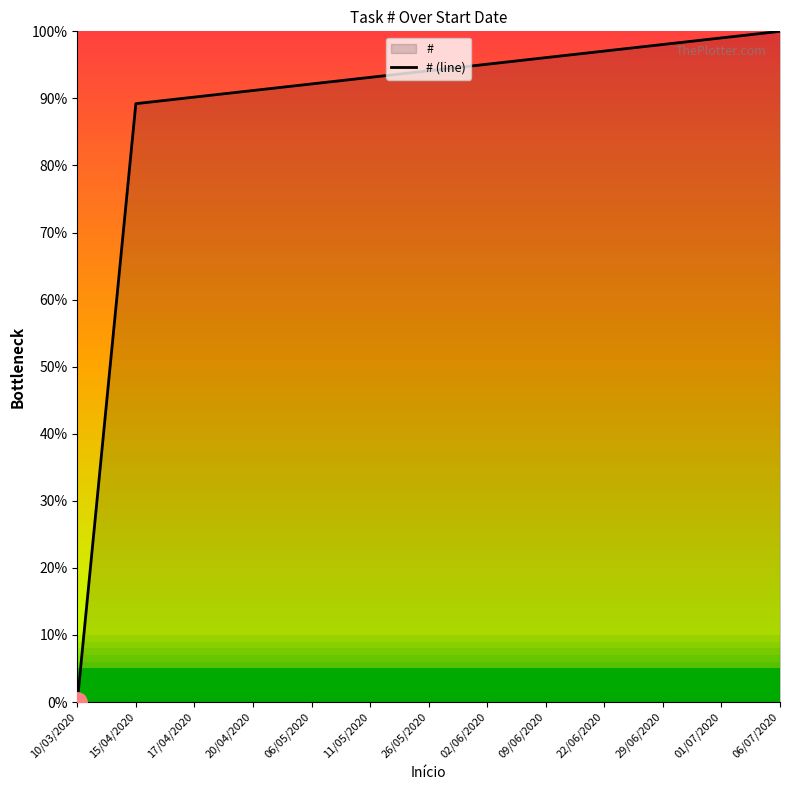

Reading left to right, list all the values displayed in this chart.

10/03/2020=0.0	15/04/2020=89.2	17/04/2020=90.2	20/04/2020=91.2	06/05/2020=92.2	11/05/2020=93.1	26/05/2020=94.1	02/06/2020=95.1	09/06/2020=96.1	22/06/2020=97.1	29/06/2020=98.0	01/07/2020=99.0	06/07/2020=100.0